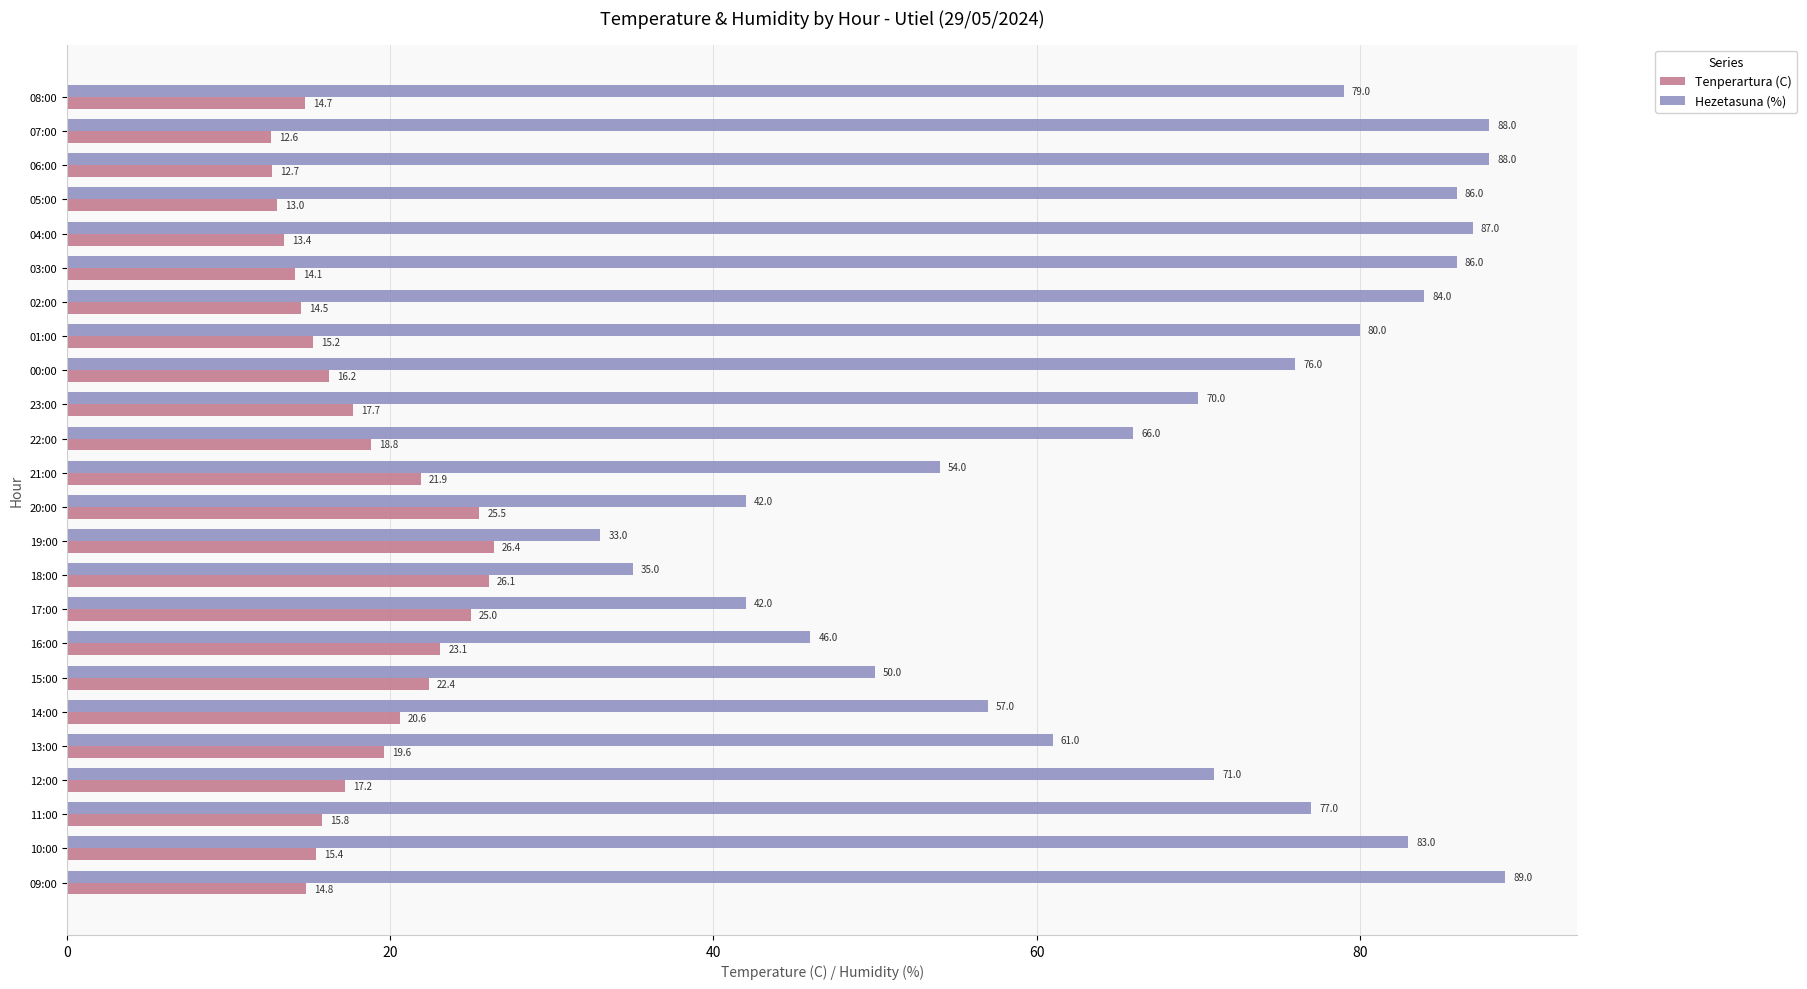

List the series in order of their overall mean, lowest first.

Tenperartura (C), Hezetasuna (%)